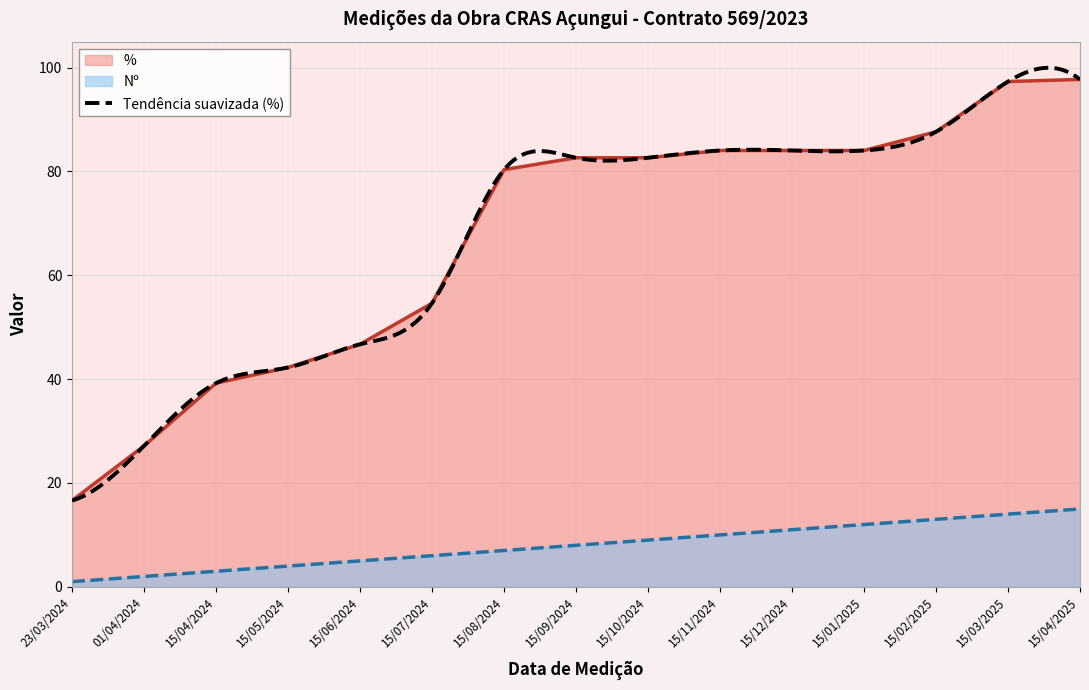

What is the difference between the maximum and minimum values in the Nº series?

14.0